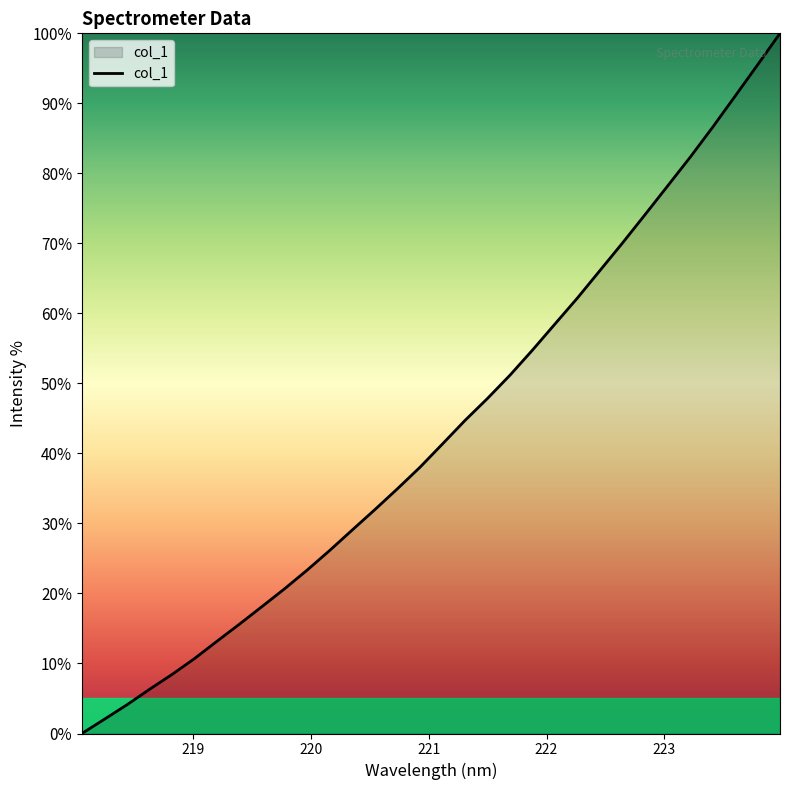

What is the maximum value shown in the chart?

100.0